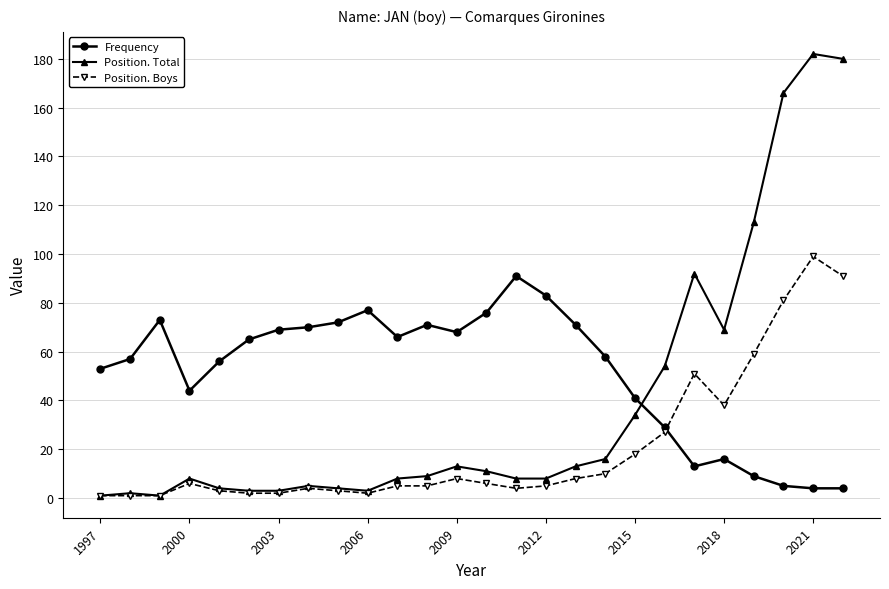

True or false: Position. Boys has more than 1 interior local peaks.

True